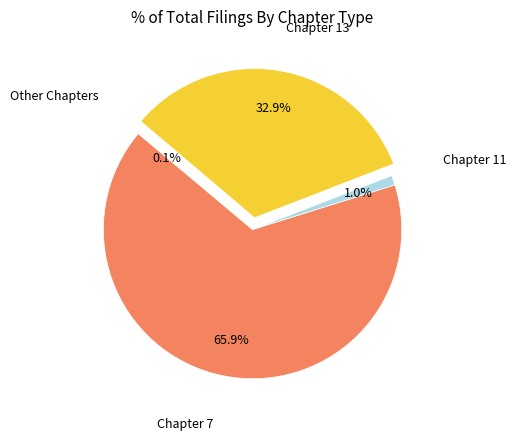

Is there a majority slice in this chart?

Yes